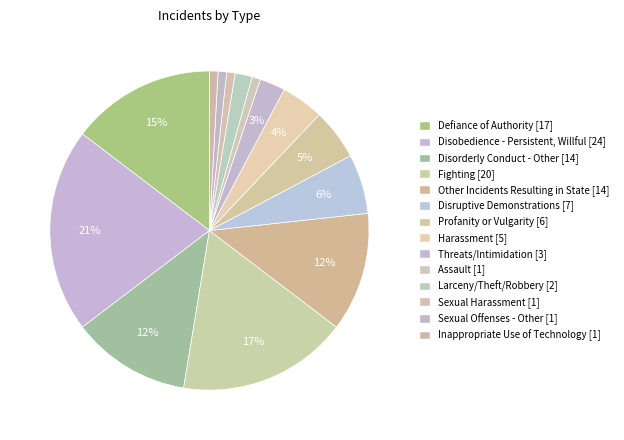

What percentage is the Profanity or Vulgarity slice, to the nearest percent?

5%